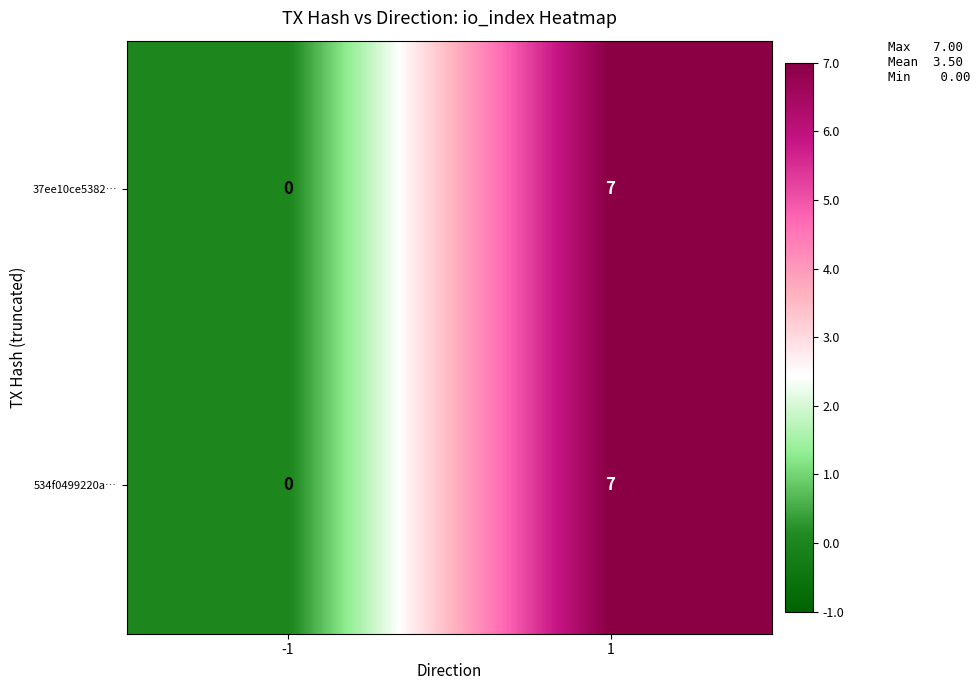

What is the sum of the 534f0499220a… values at -1 and 1?

7